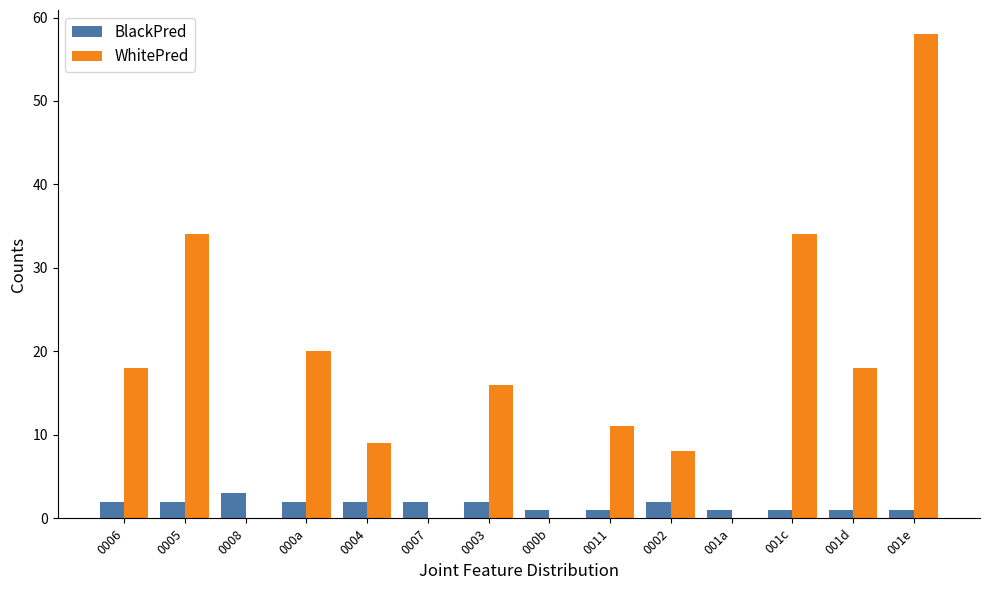

Is it true that WhitePred equals -35 at 0007?

False